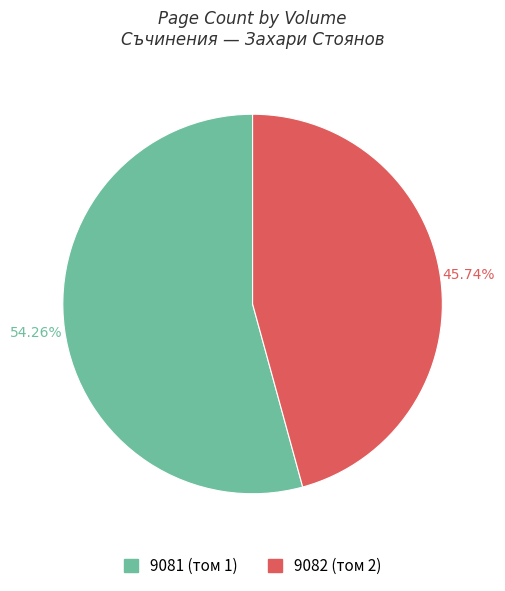

To the nearest percent, what is the combined percentage of 9082 (том 2) and 9081 (том 1)?

100%